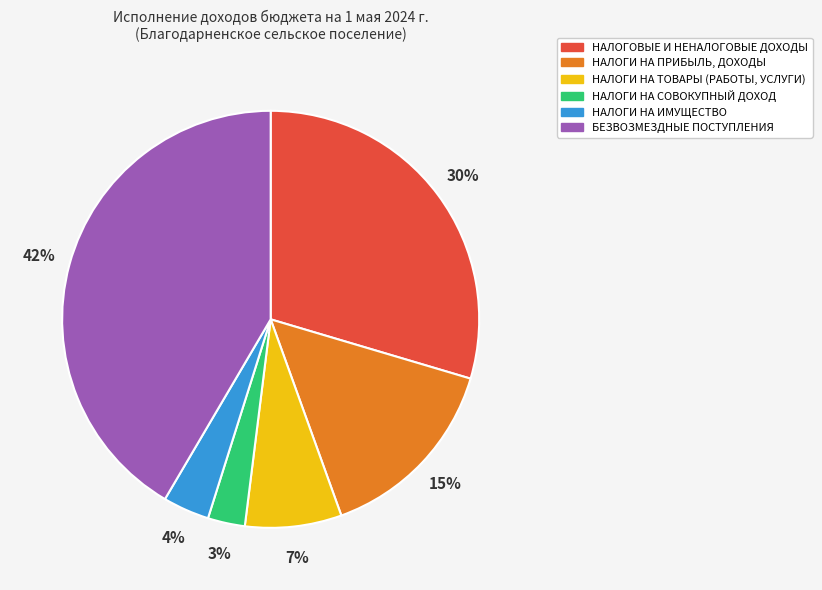

Does any single category account for the majority?

No